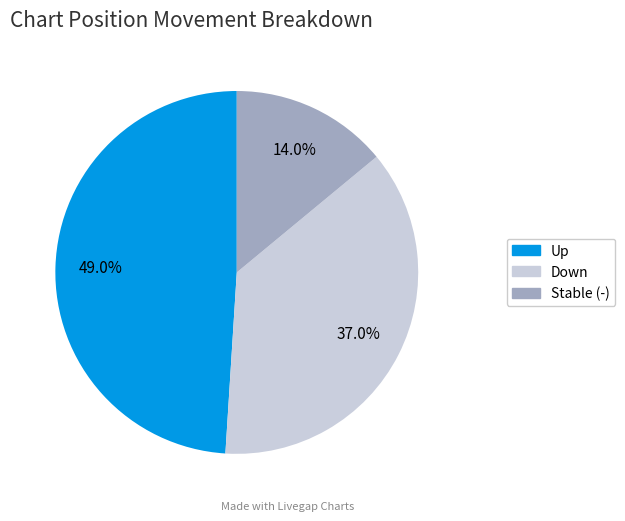

Combined, do Down and Up account for over 50%?

Yes